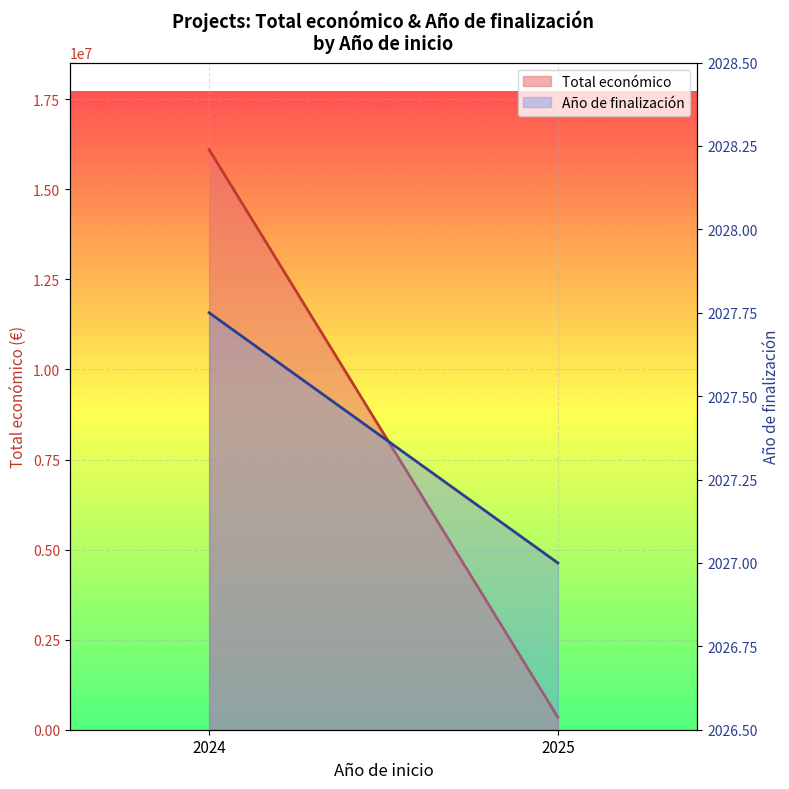

True or false: Año de finalización (line) has a value of 1349.7 at 2024.

False